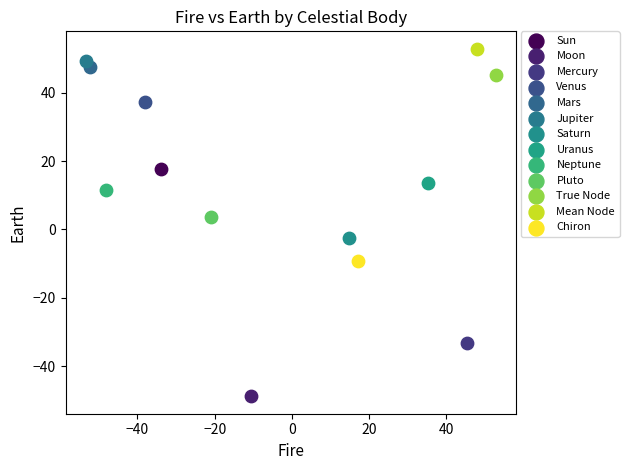

Which series contains the lowest Y value?

Moon